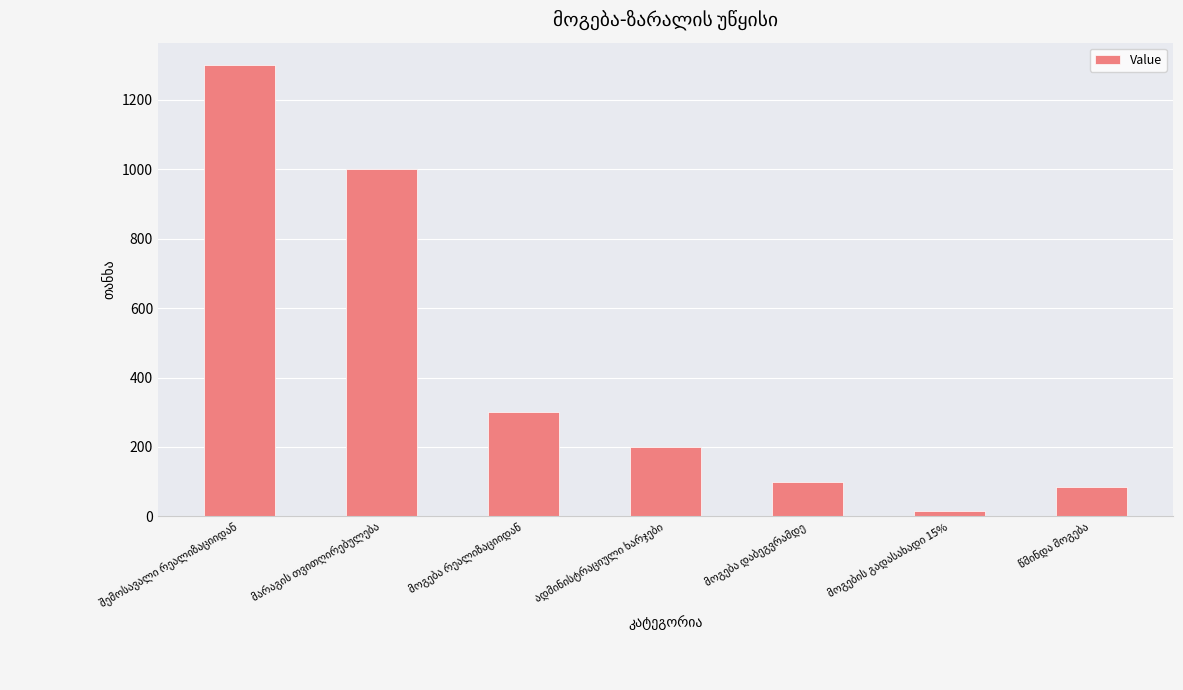

Reading left to right, extract all data points from this chart.

1300	1000	300	200	100	15	85